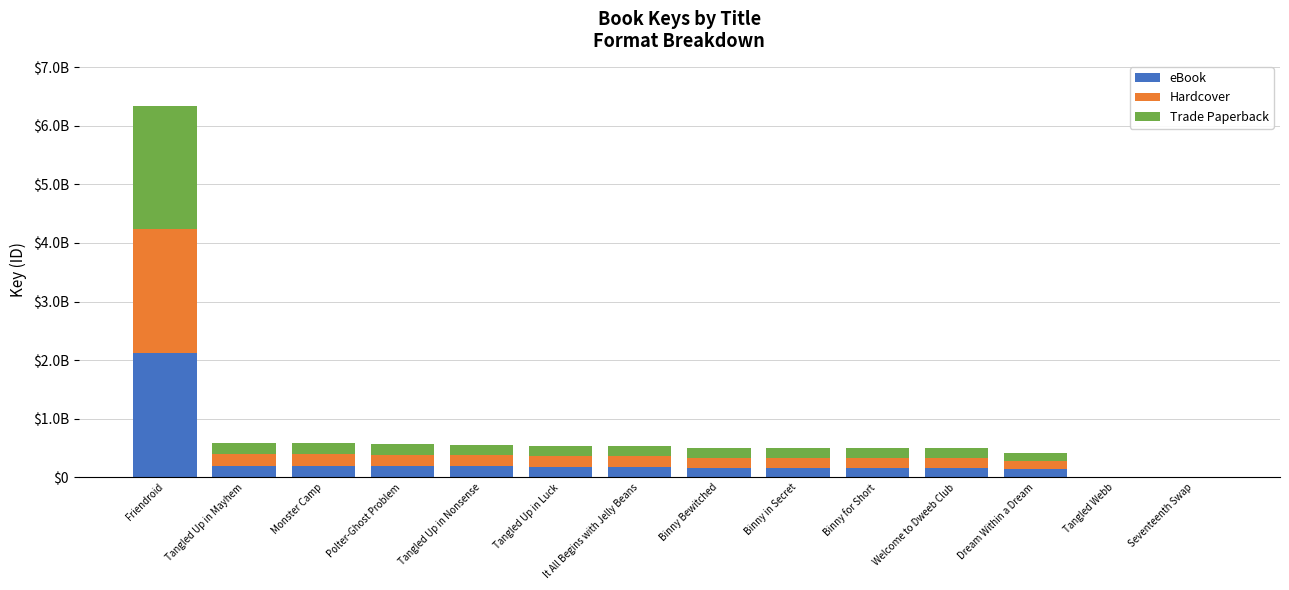

What is the difference between the Trade Paperback values at Monster Camp and Tangled Up in Nonsense?

8438162